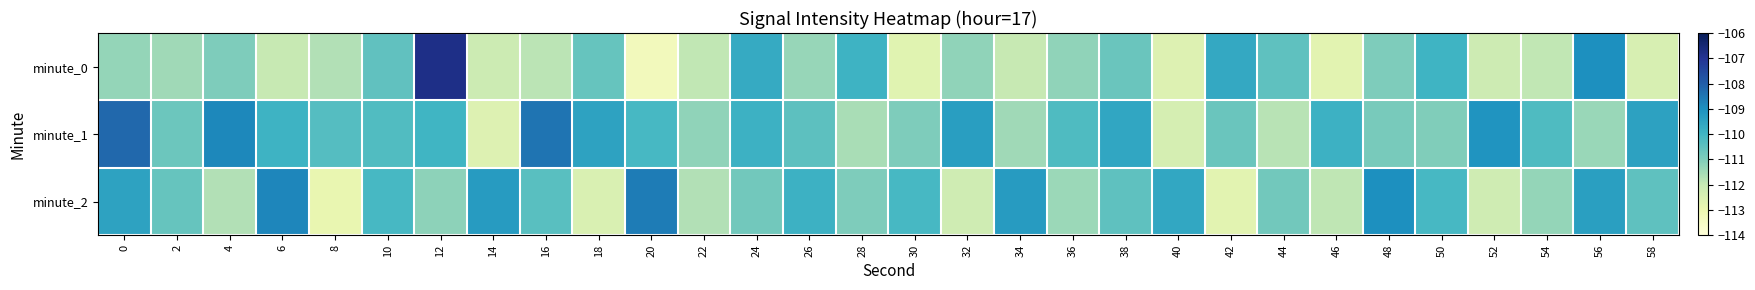

Reading right to left, what are all the values shown in this chart?

minute_0: 58=-112.4	56=-109.0	54=-111.9	52=-112.2	50=-109.9	48=-111.0	46=-112.7	44=-110.5	42=-109.6	40=-112.6	38=-110.7	36=-111.2	34=-112.0	32=-111.2	30=-112.7	28=-109.9	26=-111.3	24=-109.7	22=-111.9	20=-113.3	18=-110.6	16=-111.8	14=-112.1	12=-106.8	10=-110.5	8=-111.7	6=-112.0	4=-111.0	2=-111.5	0=-111.3
minute_1: 58=-109.5	56=-111.3	54=-110.2	52=-109.1	50=-111.0	48=-110.9	46=-109.9	44=-111.8	42=-110.7	40=-112.3	38=-109.6	36=-110.2	34=-111.5	32=-109.3	30=-111.0	28=-111.6	26=-110.5	24=-109.9	22=-111.2	20=-110.1	18=-109.5	16=-108.4	14=-112.6	12=-110.0	10=-110.3	8=-110.3	6=-109.9	4=-108.8	2=-110.7	0=-108.2
minute_2: 58=-110.5	56=-109.4	54=-111.3	52=-112.2	50=-110.1	48=-109.0	46=-111.9	44=-110.8	42=-112.7	40=-109.6	38=-110.5	36=-111.4	34=-109.3	32=-112.2	30=-110.1	28=-111.0	26=-109.9	24=-110.8	22=-111.7	20=-108.6	18=-112.5	16=-110.4	14=-109.3	12=-111.2	10=-110.1	8=-112.9	6=-108.8	4=-111.7	2=-110.6	0=-109.5